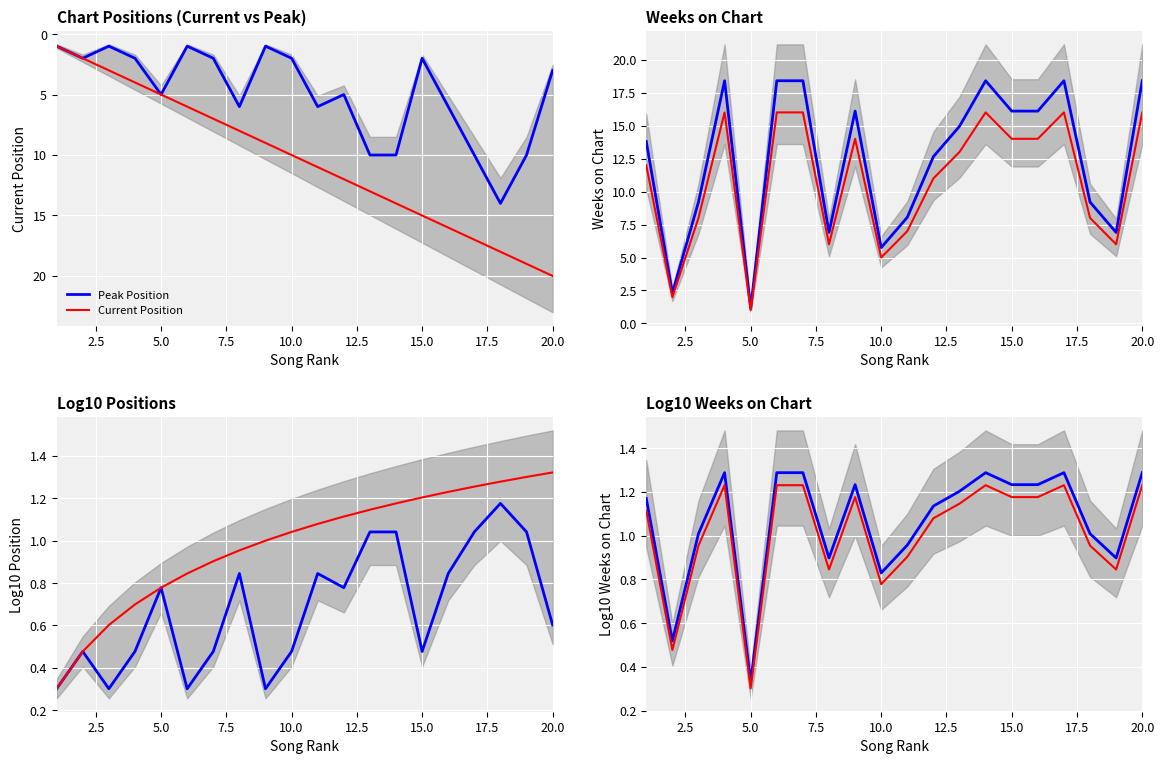

After their last crossing, which series has the higher values: Peak Position or Upper Bound?

Peak Position